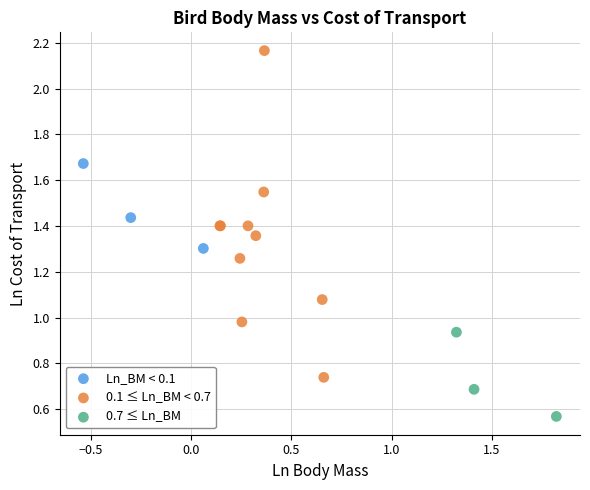

Which series contains the lowest Y value?

0.7 ≤ Ln_BM